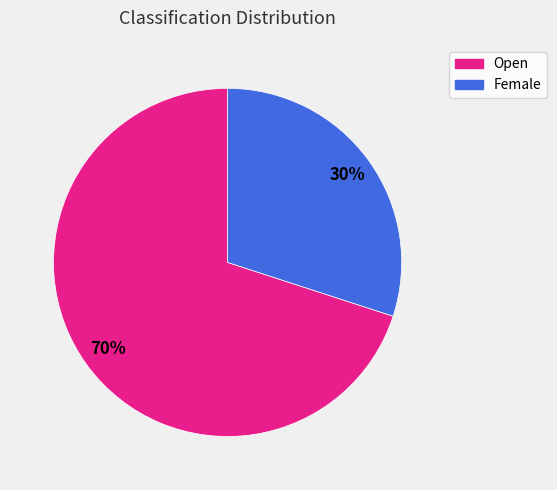

How many slices are in this pie chart?

2